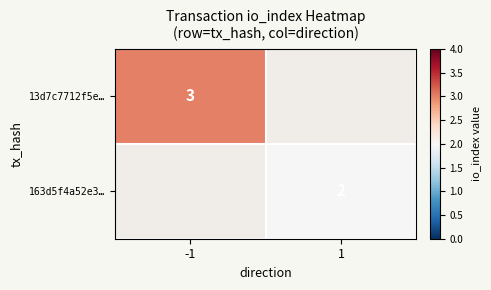

What is the greatest value displayed?

3.0